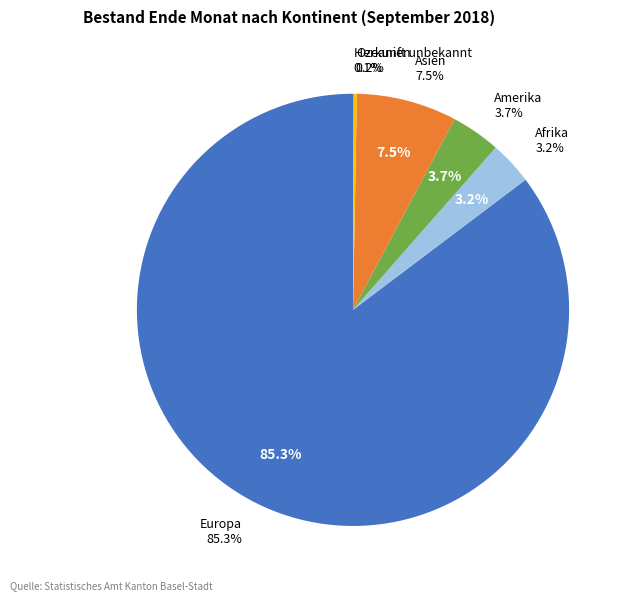

To the nearest percent, what is the difference between the largest and smallest slice percentages?

85%